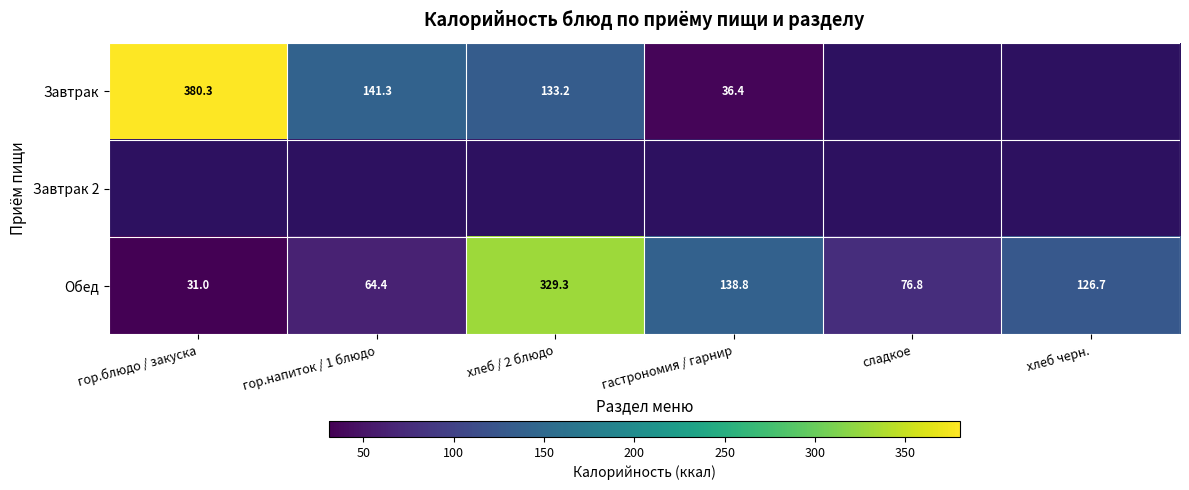

What value does the Обед series have at сладкое?

76.8